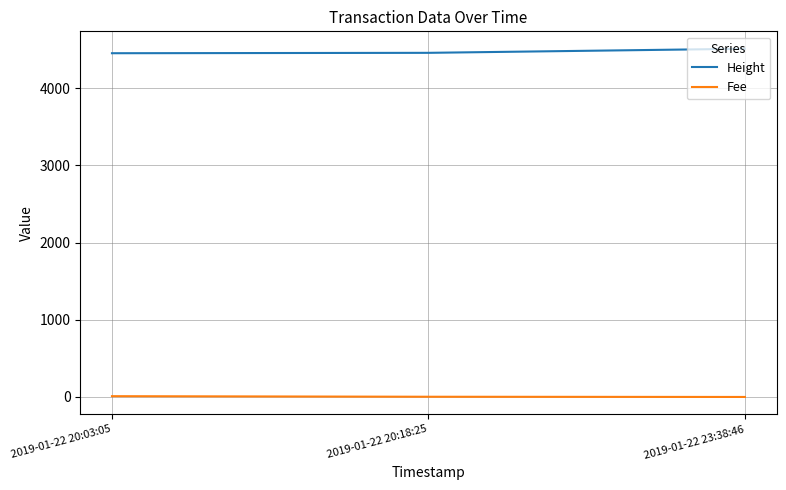

List the series in order of their peak value, lowest first.

Fee, Height